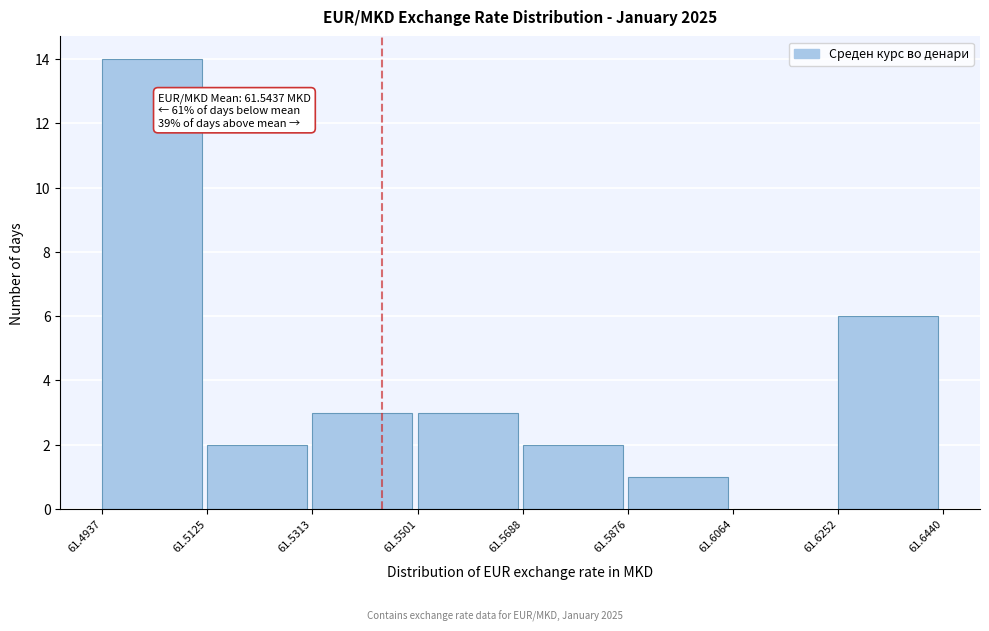

Over which range of the x-axis is the bar tallest?

61.4937 to 61.5125